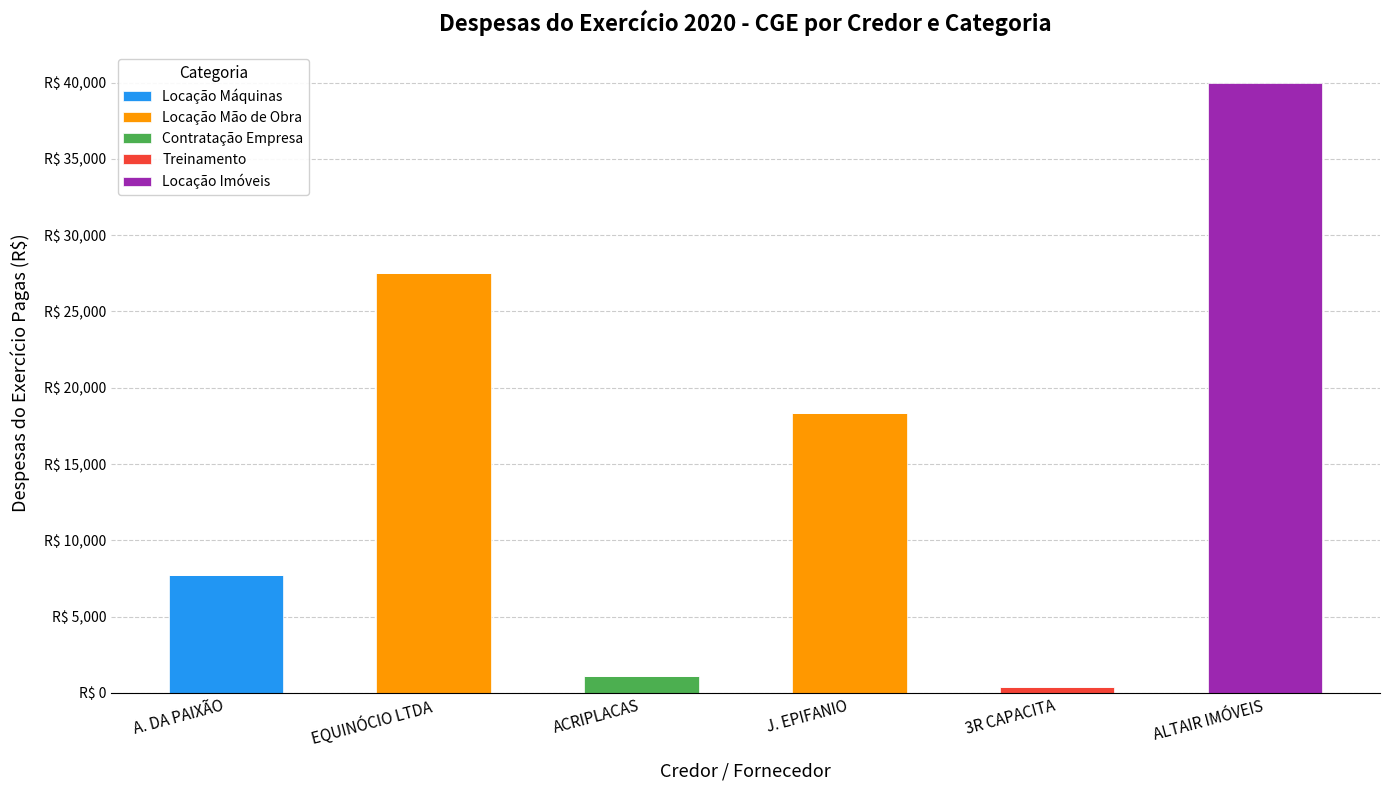

What is the label of the 5th bar from the left?

3R CAPACITA